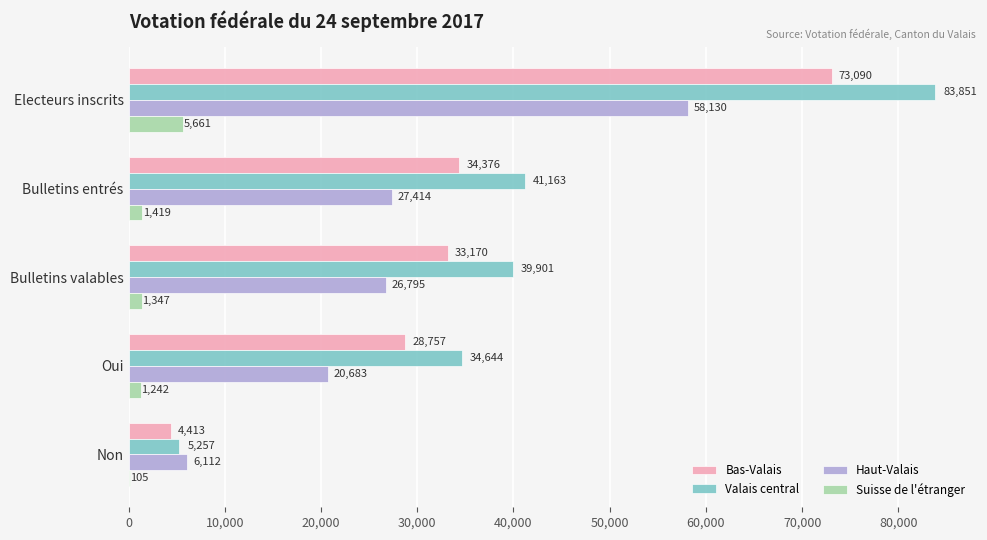

At which category is the sum across all series the highest?

Electeurs inscrits